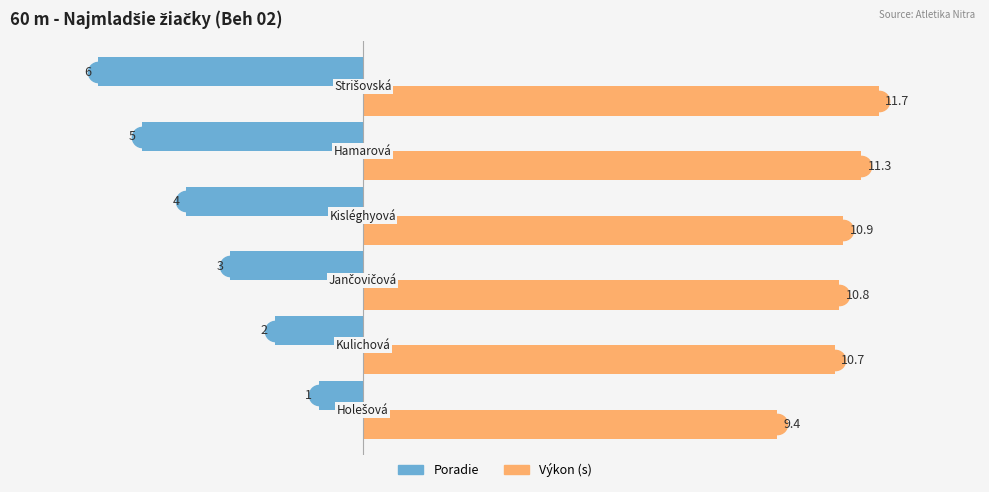

Which series has the largest total across all categories?

Výkon (s)